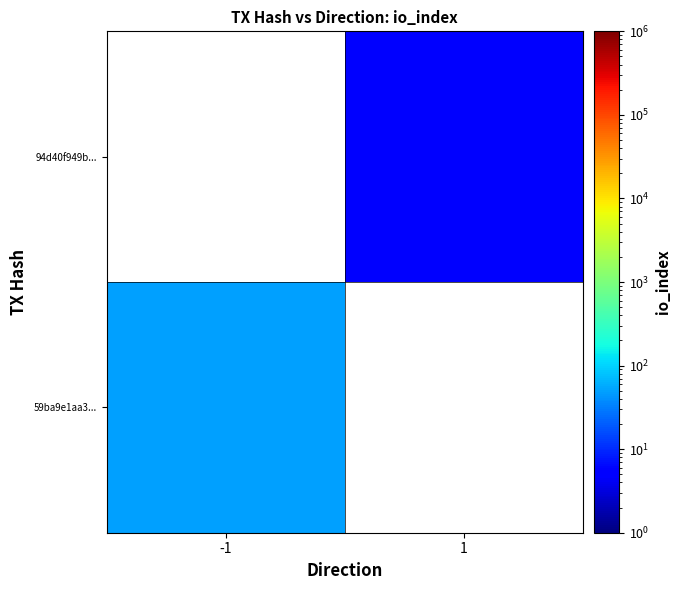

Count the number of data series in this chart.

2